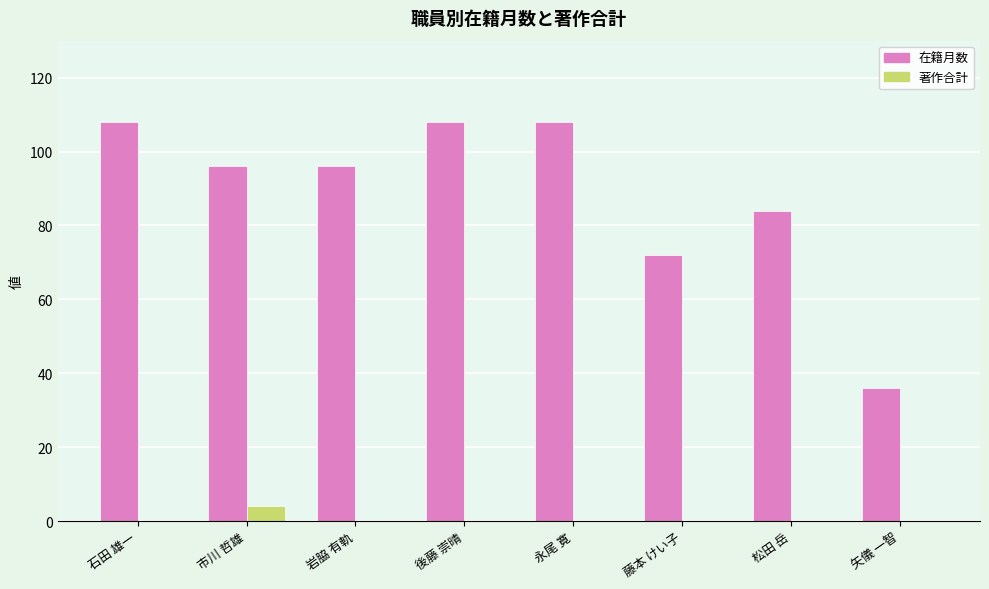

How many series are shown in this chart?

2